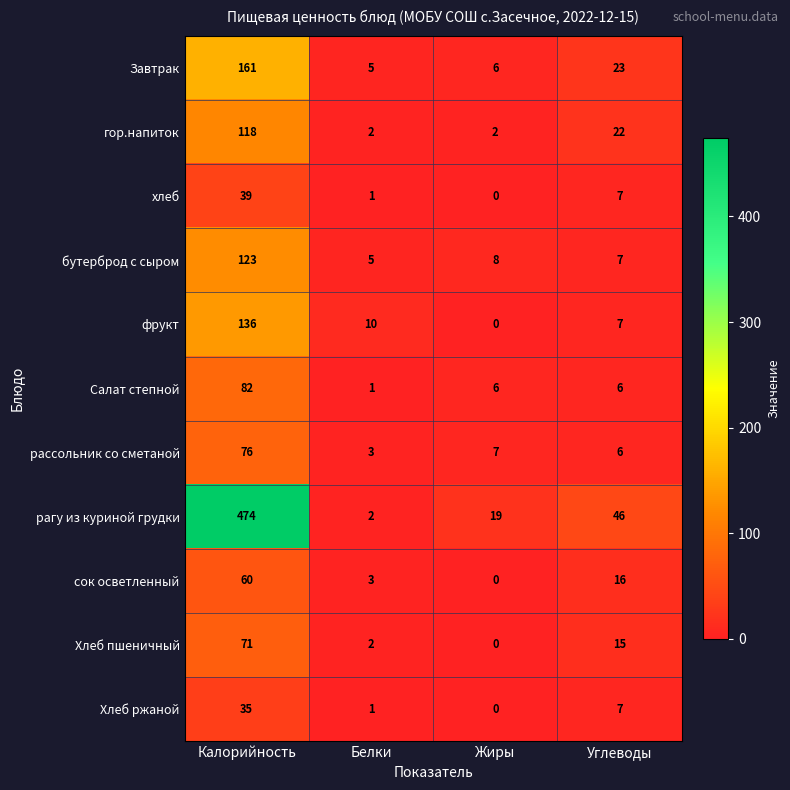

At which label does бутерброд с сыром first exceed 8?

Калорийность